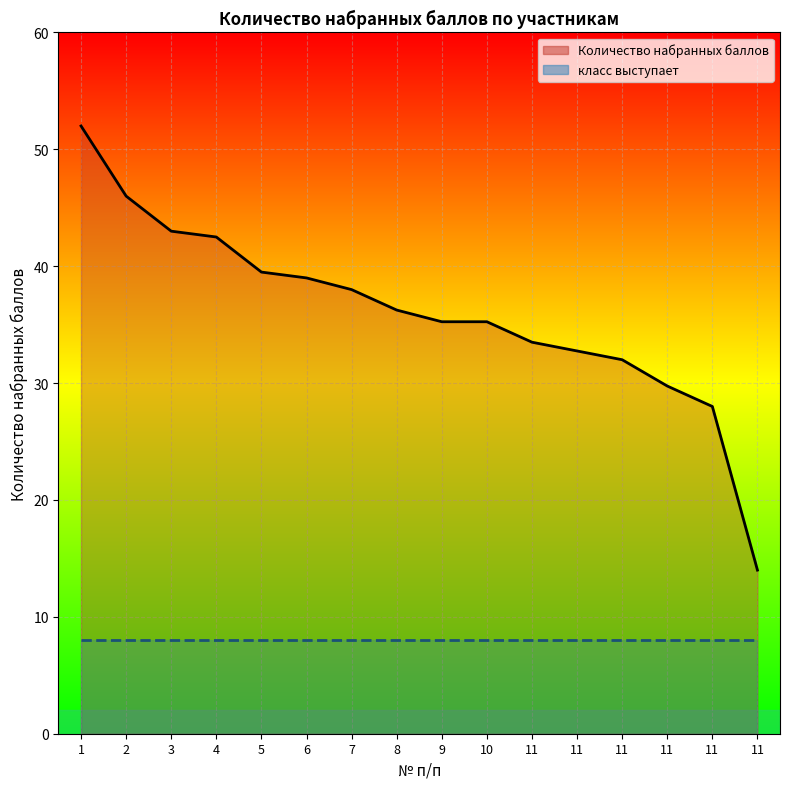

Reading right to left, what are all the values shown in this chart?

11=14.0	11=28.0	11=29.8	11=32.0	11=32.8	11=33.5	10=35.2	9=35.2	8=36.2	7=38.0	6=39.0	5=39.5	4=42.5	3=43.0	2=46.0	1=52.0